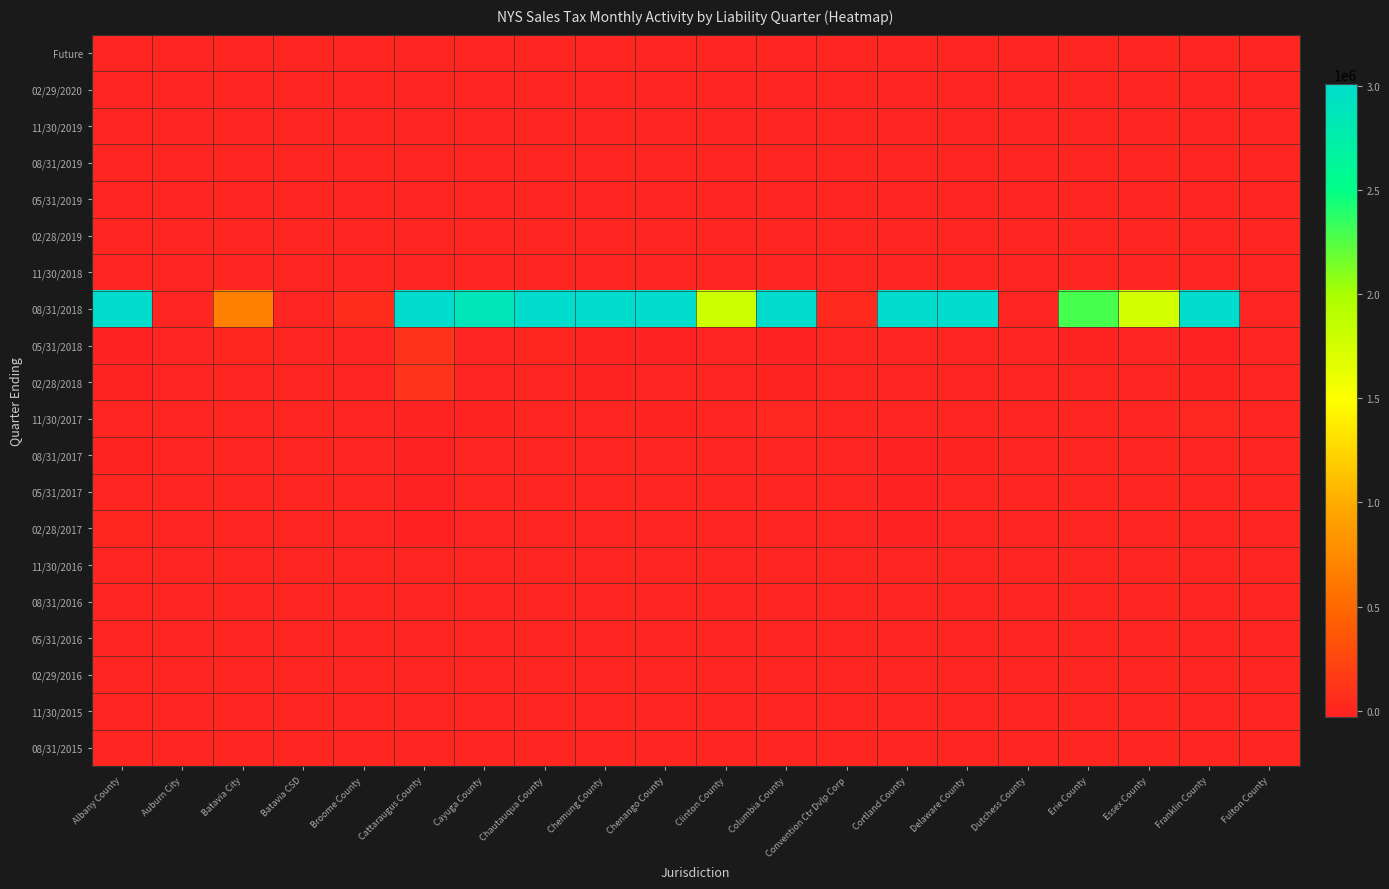

What is the smallest value displayed?

-211989.5